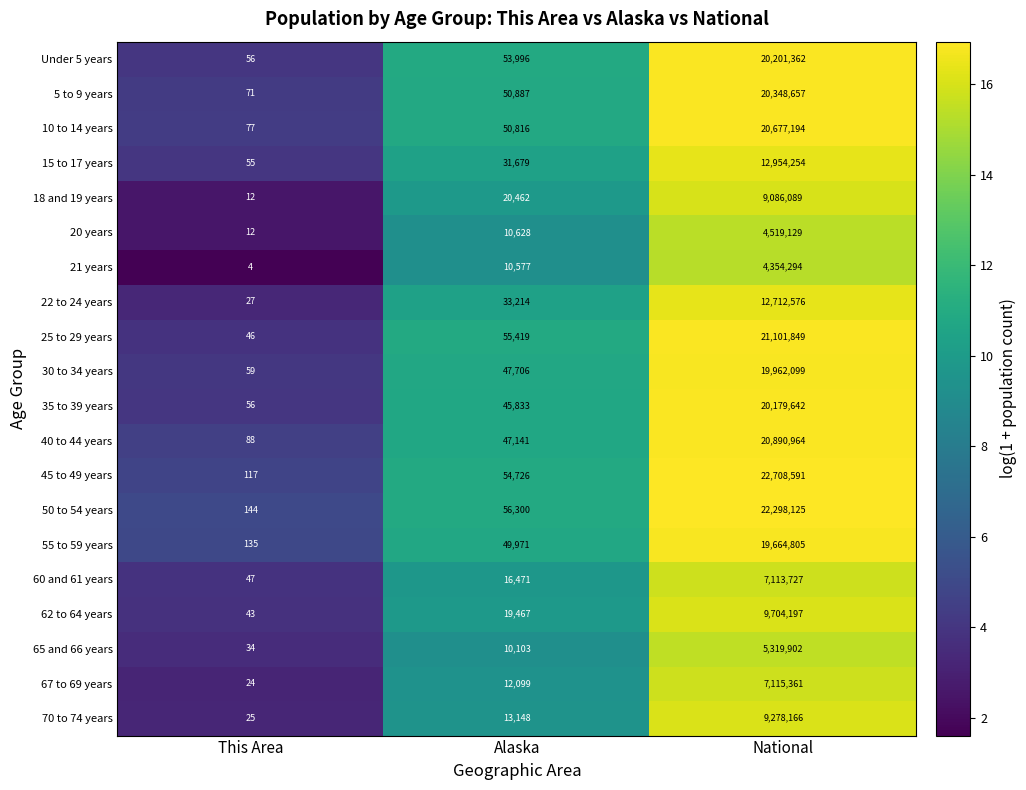

What is the total value across all series at Alaska?

690643